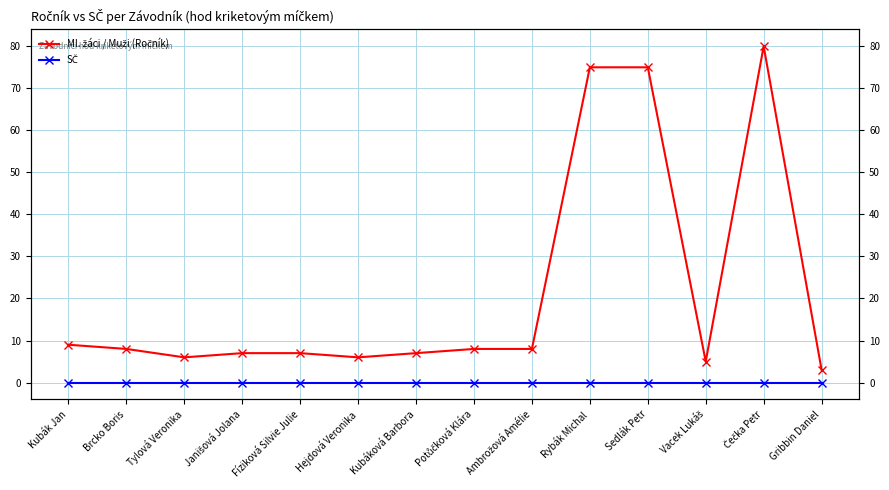

At how many categories does at least one series exceed 26?

3